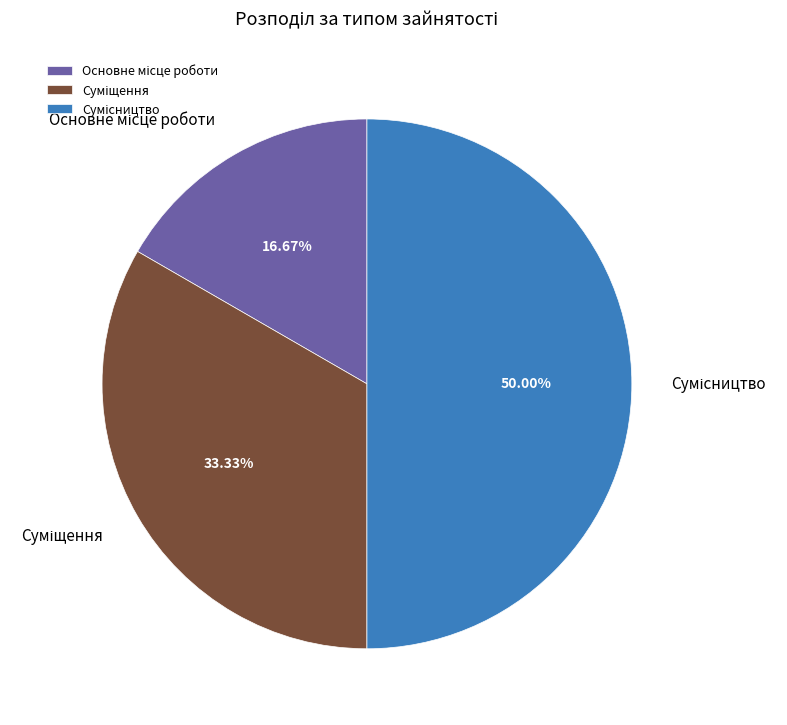

To the nearest percent, what is the difference between the largest and smallest slice percentages?

33%